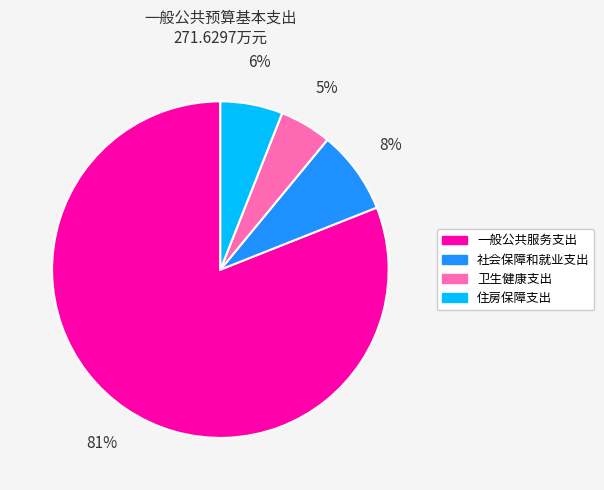

How many segments does this pie chart have?

4